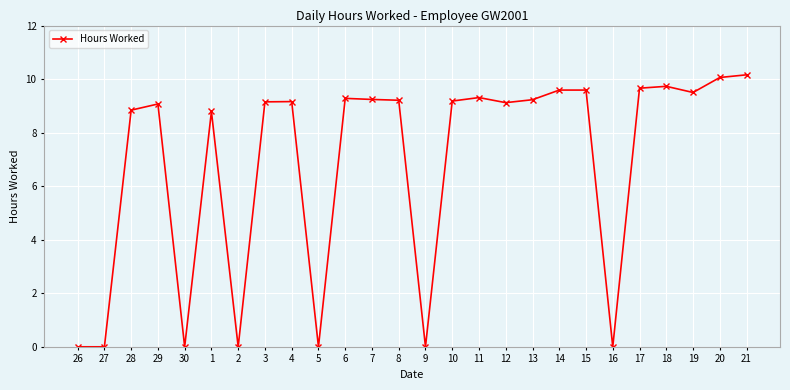

Is it true that the value at 15 is 9.6?

True